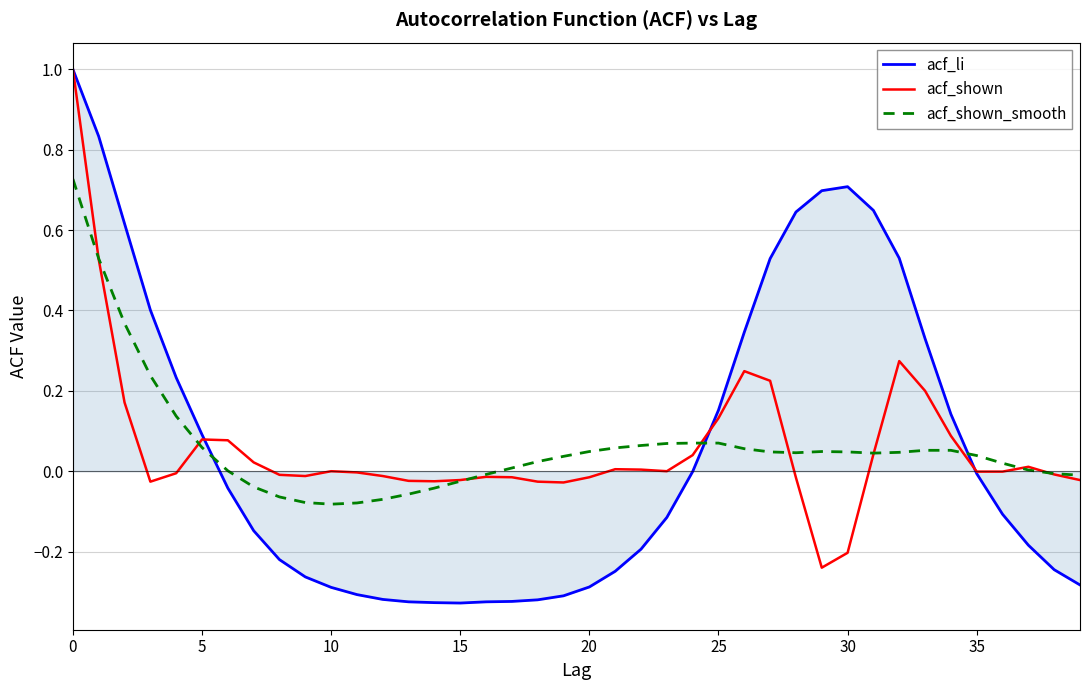

Which series has the largest range (max minus min)?

acf_li